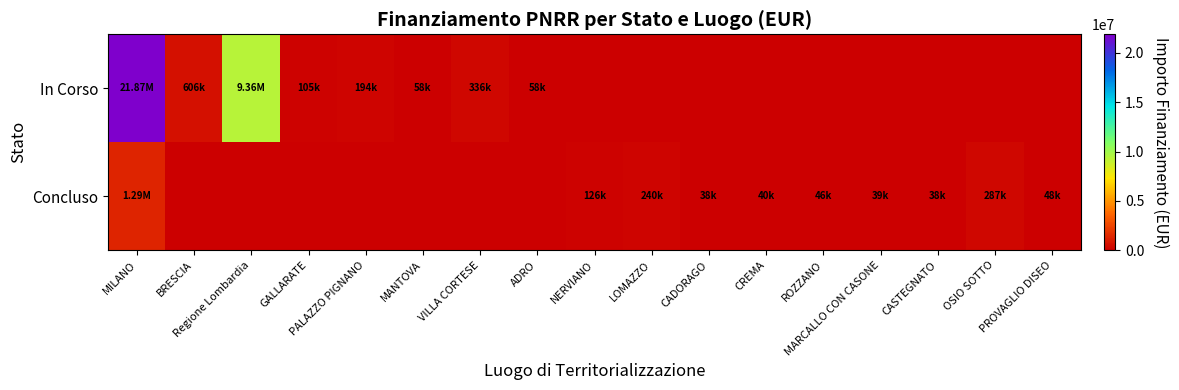

How many distinct data groups are displayed?

2